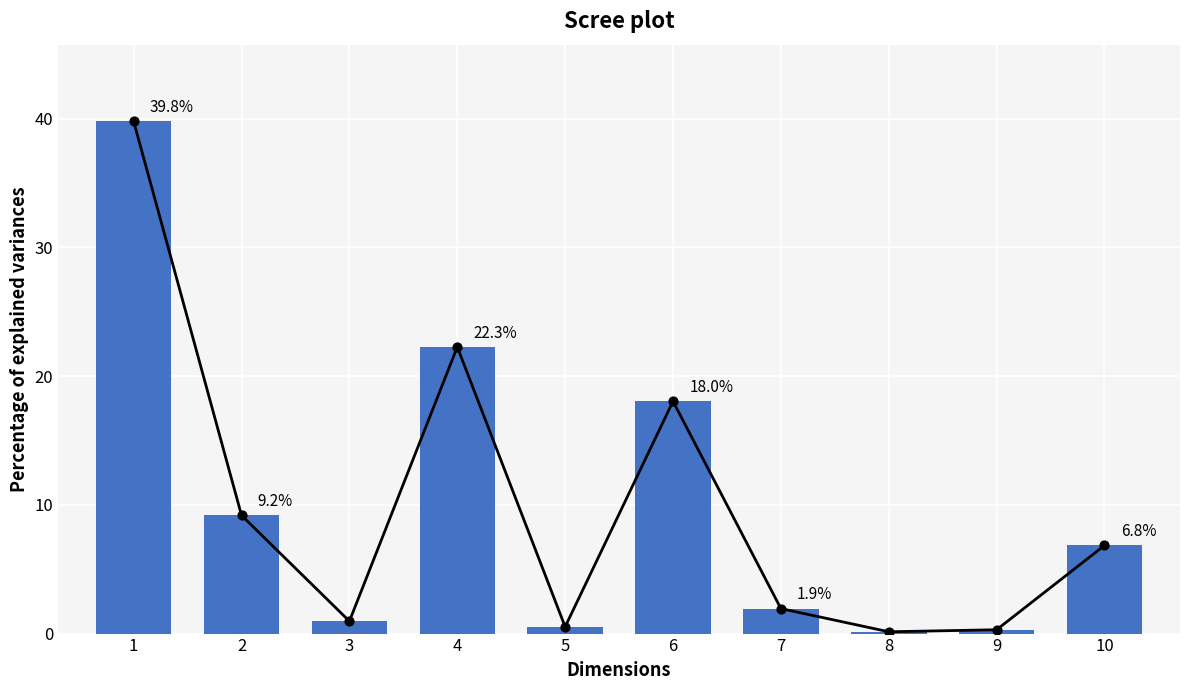

What is the change in value from 2 to 5?

-8.7